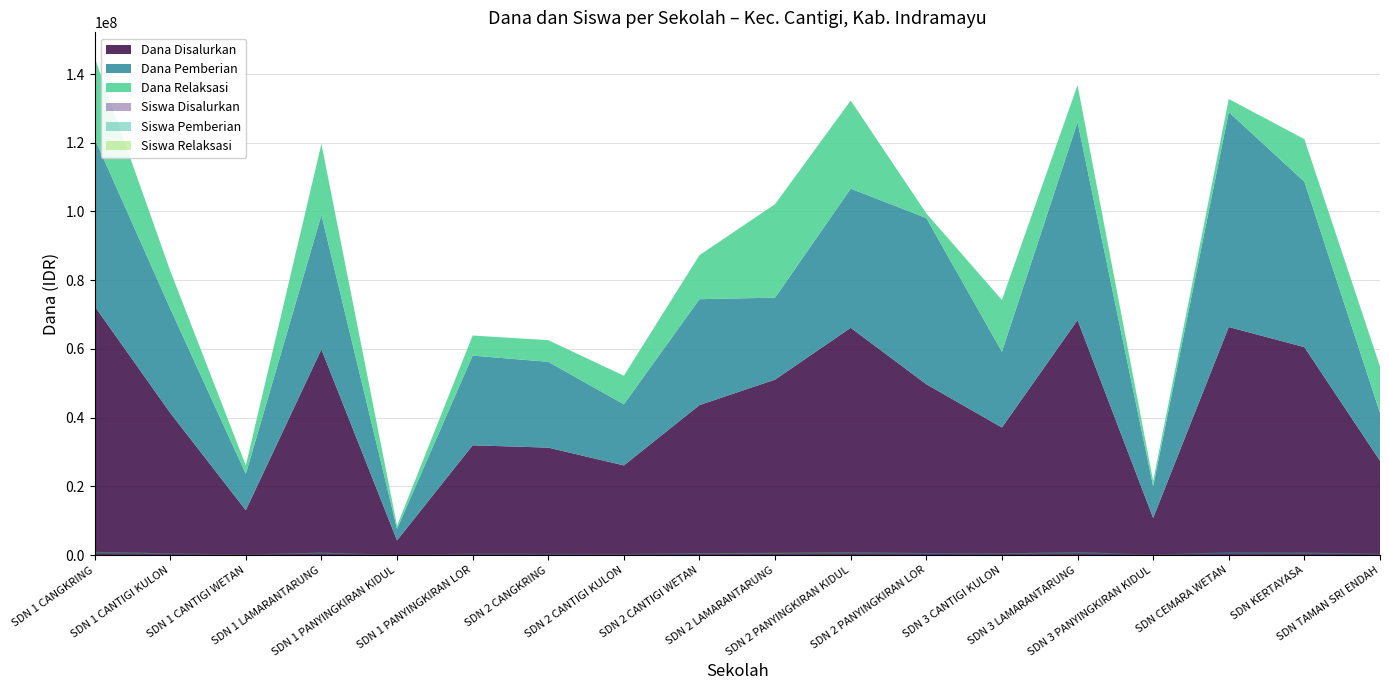

Reading left to right, what are all the values shown in this chart?

Dana Disalurkan: 72450000	41400000	13050000	59850000	4275000	31950000	31275000	26100000	43650000	51075000	66150000	49725000	37125000	68400000	10800000	66375000	60525000	27450000
Dana Pemberian: 48825000	30375000	10575000	39150000	3375000	26100000	24975000	17775000	30825000	23850000	40500000	48375000	22050000	57600000	9225000	62550000	48150000	13950000
Dana Relaksasi: 23625000	11025000	2475000	20700000	900000	5850000	6300000	8325000	12825000	27225000	25650000	1350000	15075000	10800000	1575000	3825000	12375000	13500000
Siswa Disalurkan: 189	102	34	147	13	84	77	66	116	133	163	120	97	180	30	162	149	69
Siswa Pemberian: 120	73	27	92	9	61	61	45	76	64	100	117	55	143	23	150	117	38
Siswa Relaksasi: 69	29	7	55	4	23	16	21	40	69	63	3	42	37	7	12	32	31